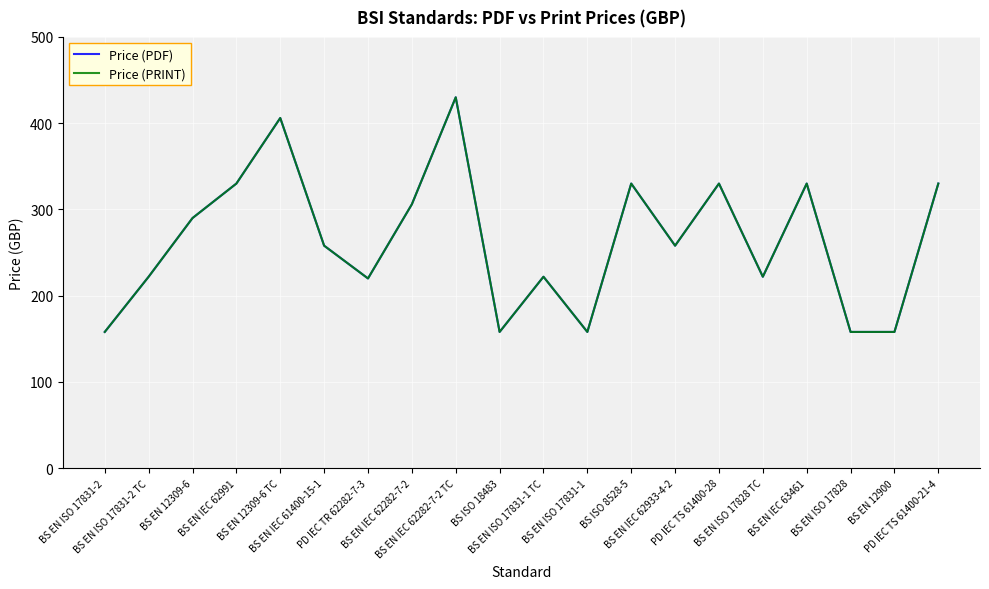

List the series in order of their peak value, lowest first.

Price (PDF), Price (PRINT)